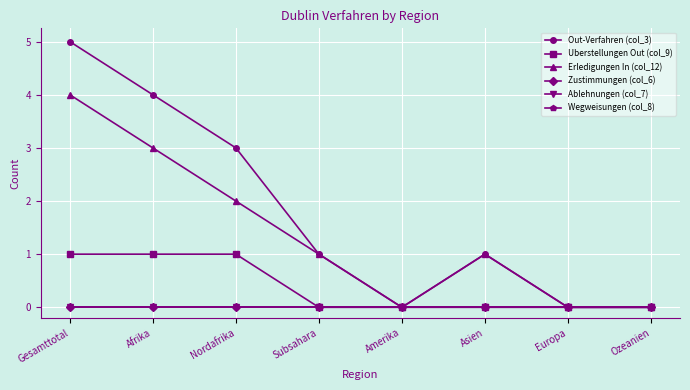

True or false: Uberstellungen Out (col_9) and Erledigungen In (col_12) intersect in this chart.

False